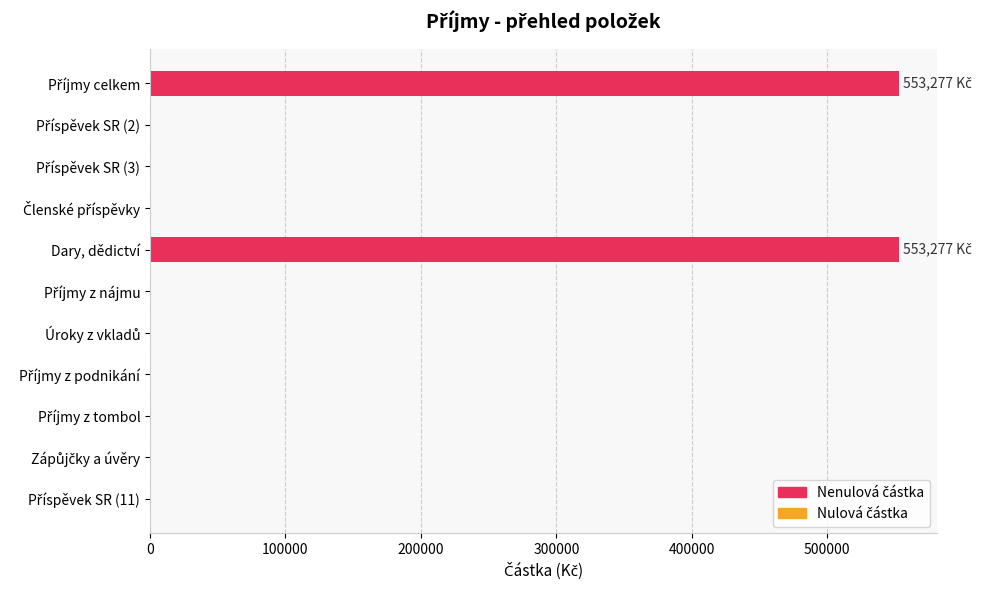

What is the sum of all values?

1106554